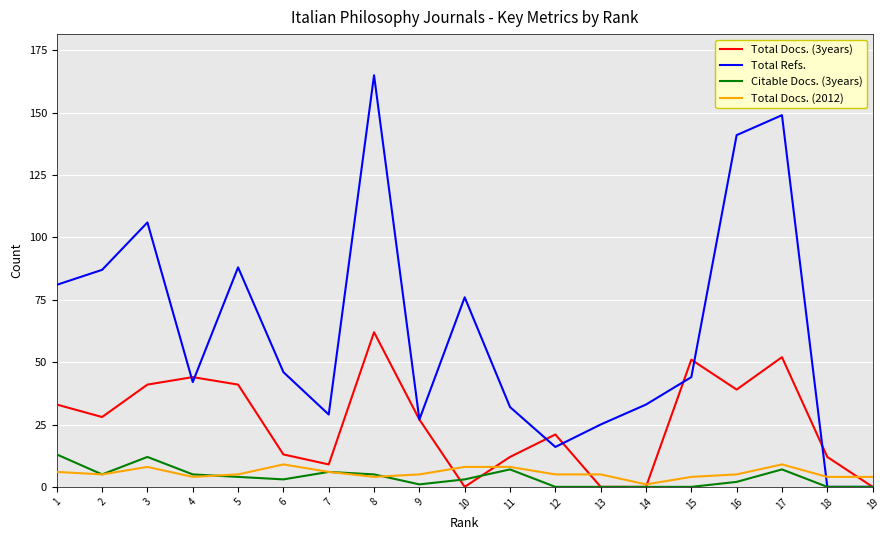

What are all the series names shown in the legend?

Total Docs. (3years), Total Refs., Citable Docs. (3years), Total Docs. (2012)